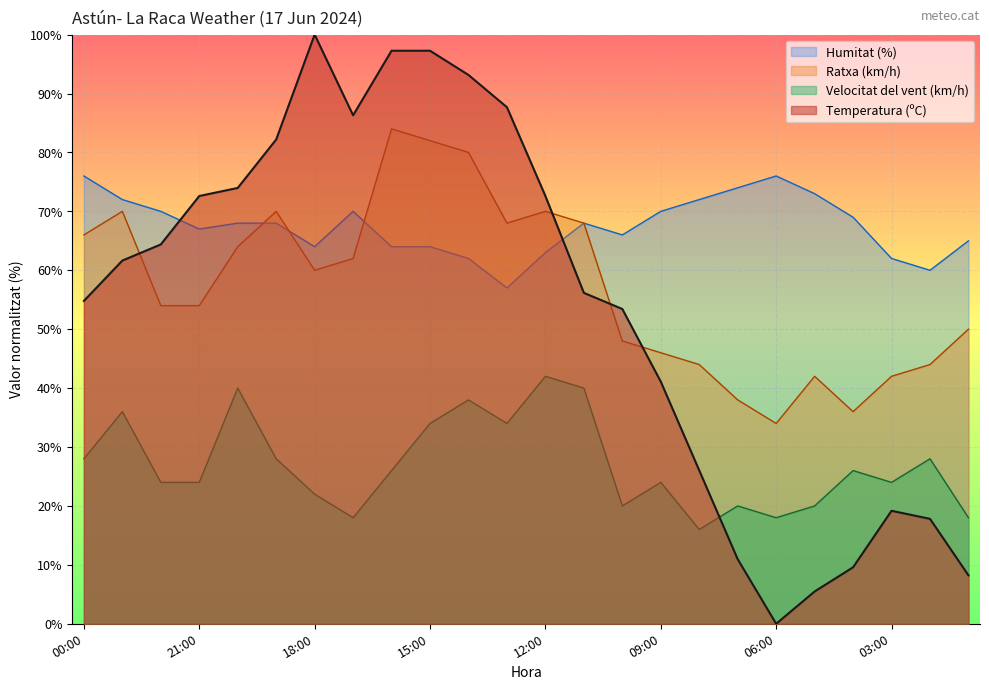

In Velocitat del vent (km/h), how many points are higher than both neighbors (excluding endpoints)?

8